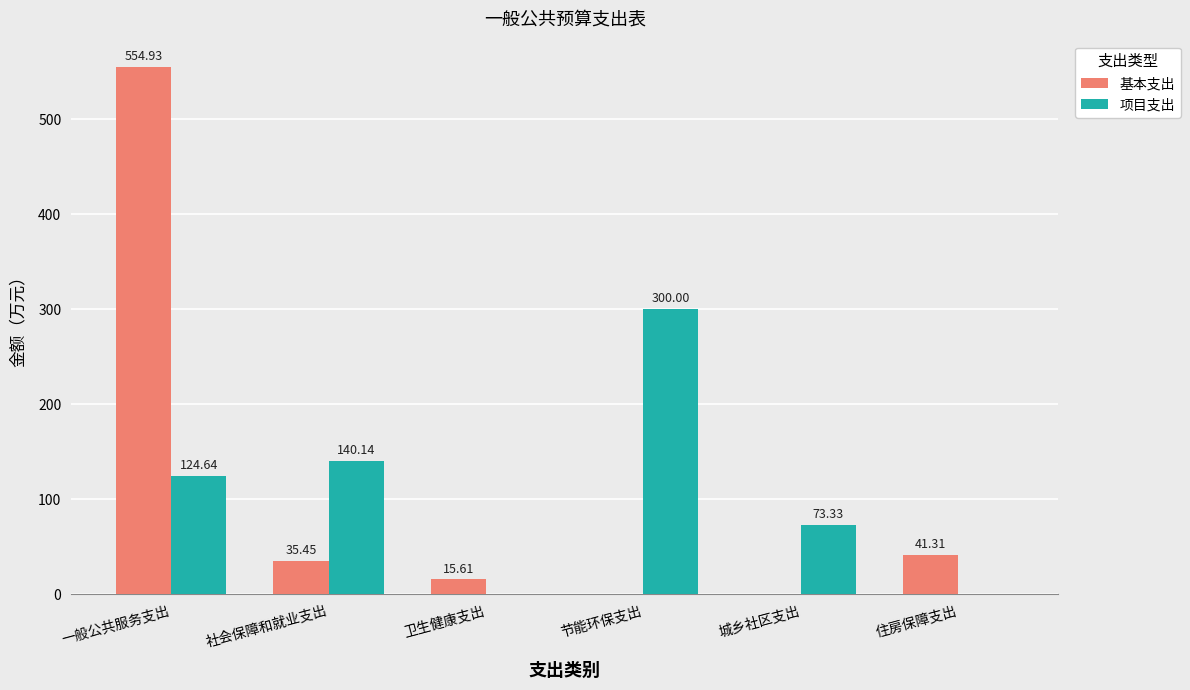

How many distinct data groups are displayed?

2